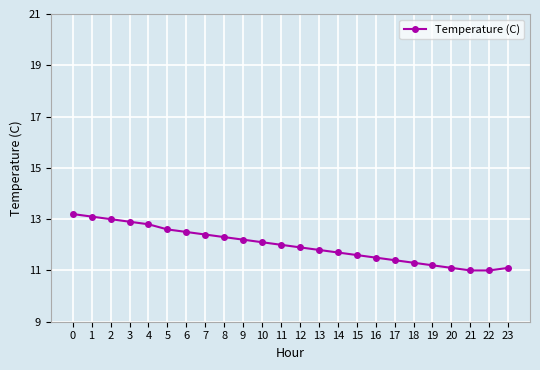

What is the smallest value displayed?

11.0